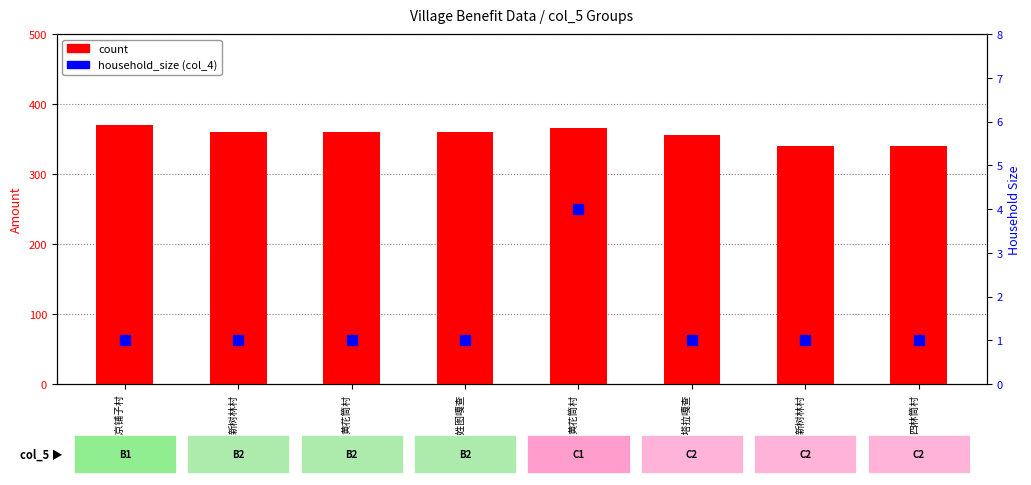

What are all the series names shown in the legend?

count, household_size (col_4)